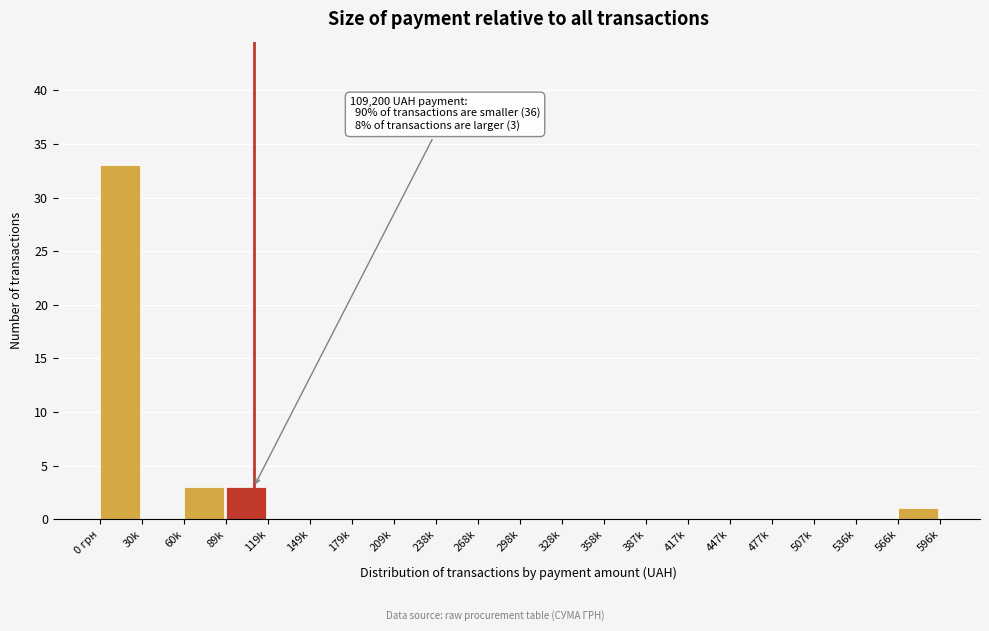

Reading left to right, transcribe all the data shown in this chart.

0 грн=33	30k=0	60k=3	89k=3	119k=0	149k=0	179k=0	209k=0	238k=0	268k=0	298k=0	328k=0	358k=0	387k=0	417k=0	447k=0	477k=0	507k=0	536k=0	566k=1